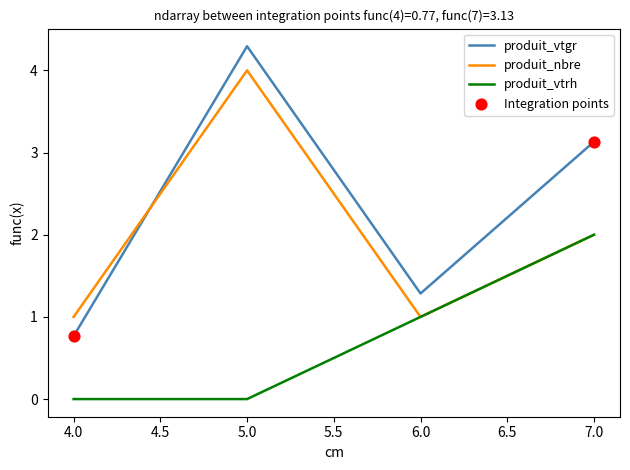

At which category is the sum across all series the highest?

5.0